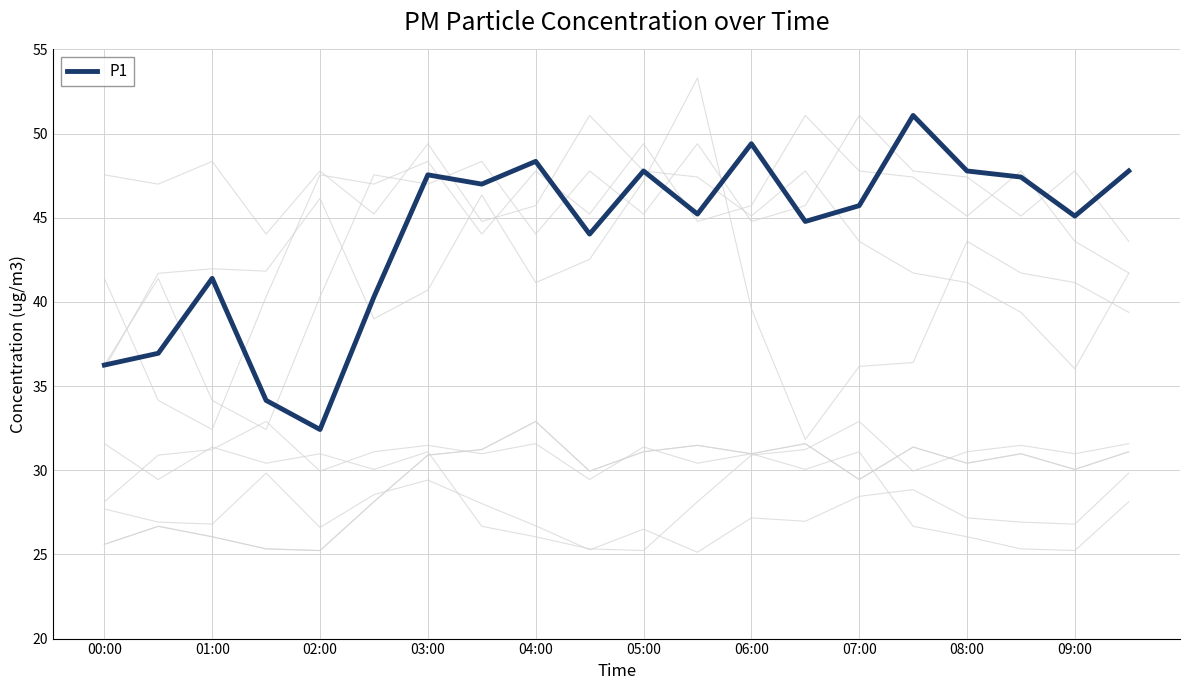

What is the maximum value for P1?

51.1